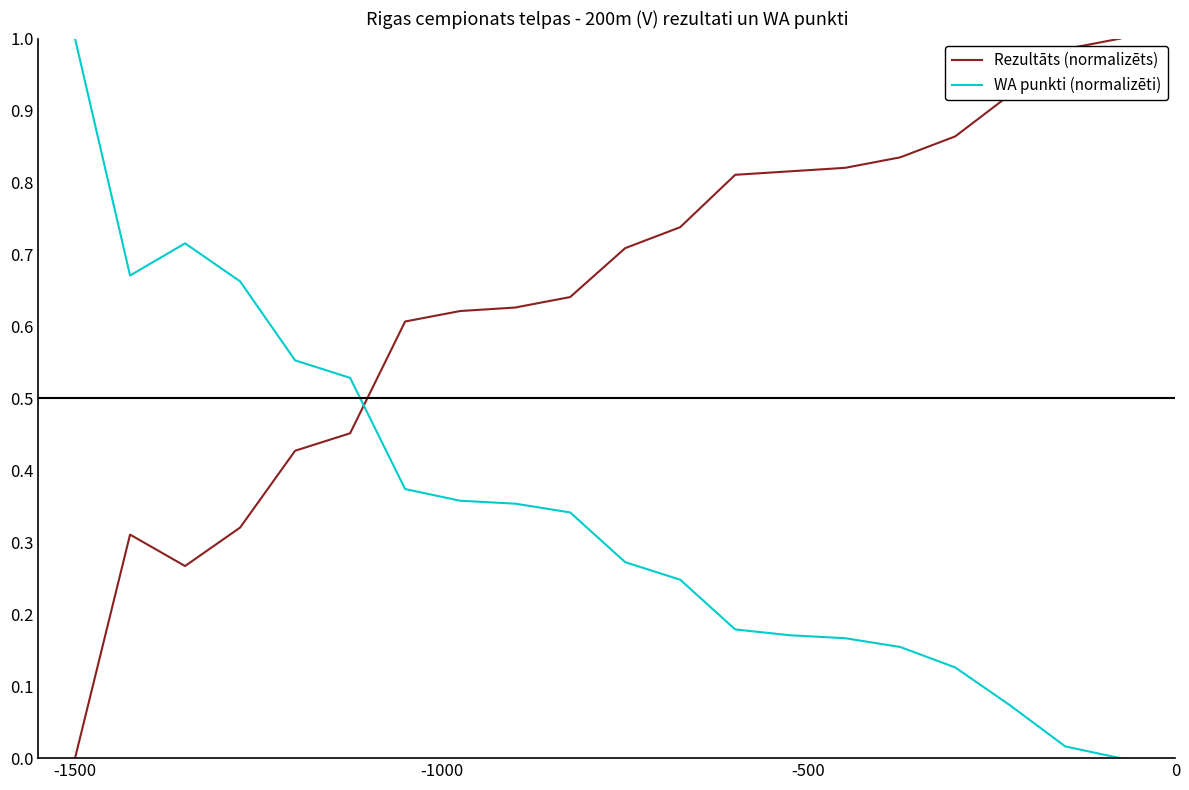

Which series has the largest total across all categories?

Rezultāts (normalizēts)